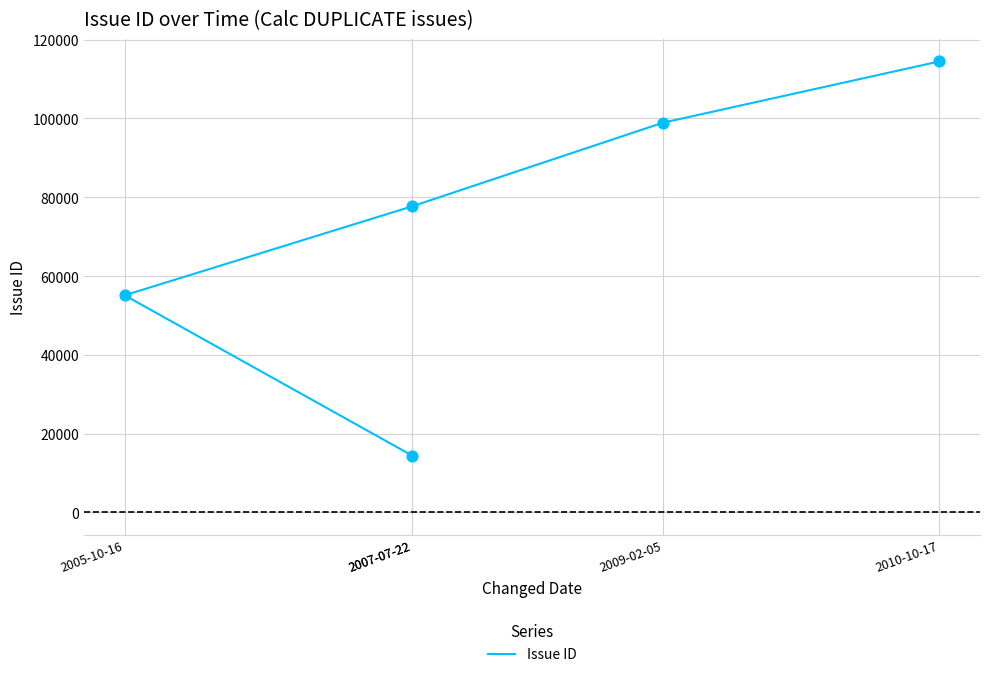

What is the ratio of the value at 2010-10-17 to the value at 2007-07-22?

8.0